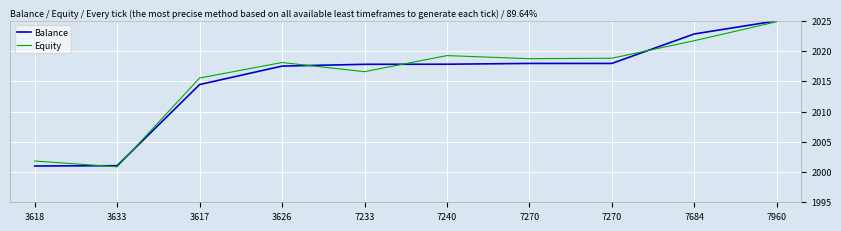

What is the difference between the Balance values at 3618 and 7684?

21.8